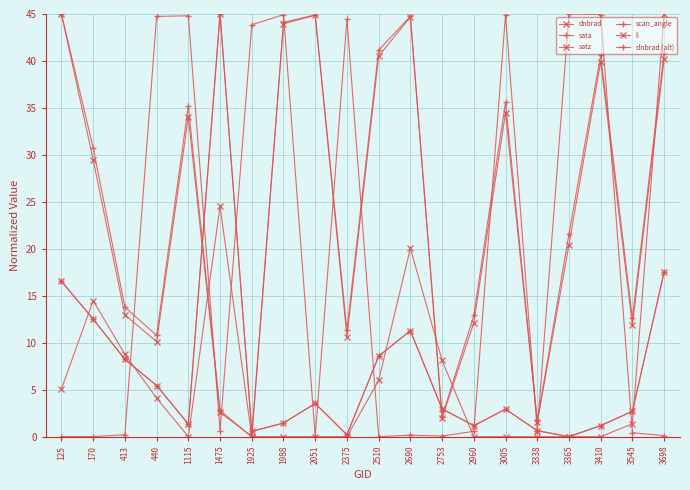

Is this an area chart (filled region under the line)?

No